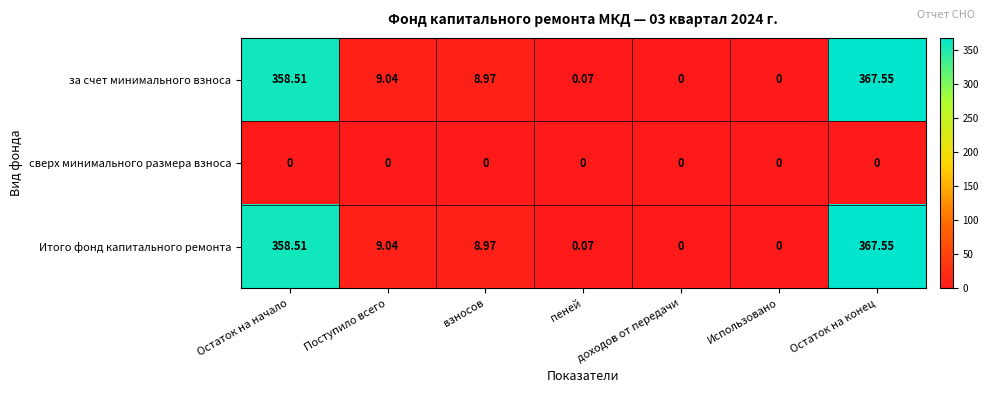

Where does the за счет минимального взноса series first go above 8?

Остаток на начало